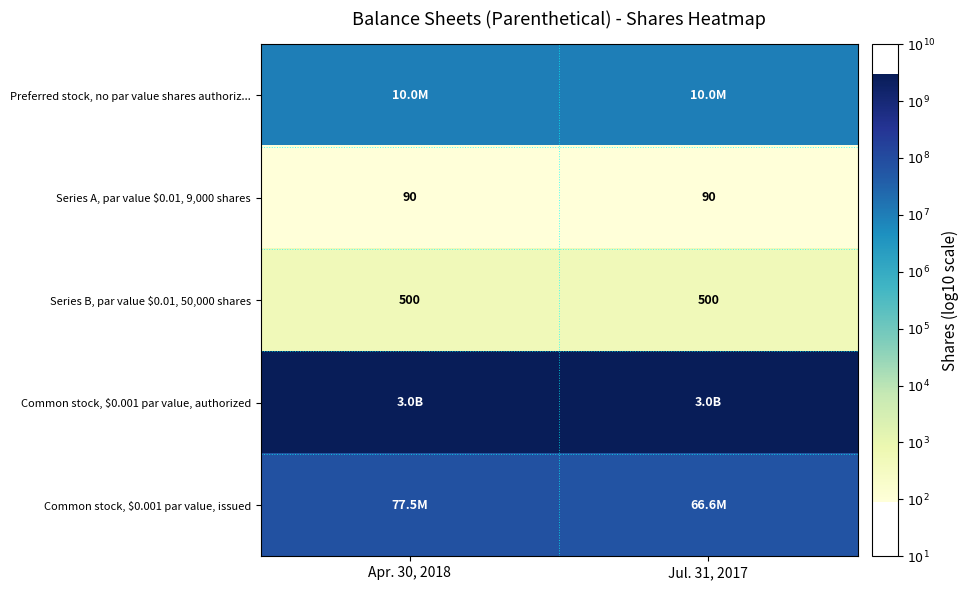

List the labels in order of Series B, par value $0.01, 50,000 shares value, smallest first.

Apr. 30, 2018, Jul. 31, 2017